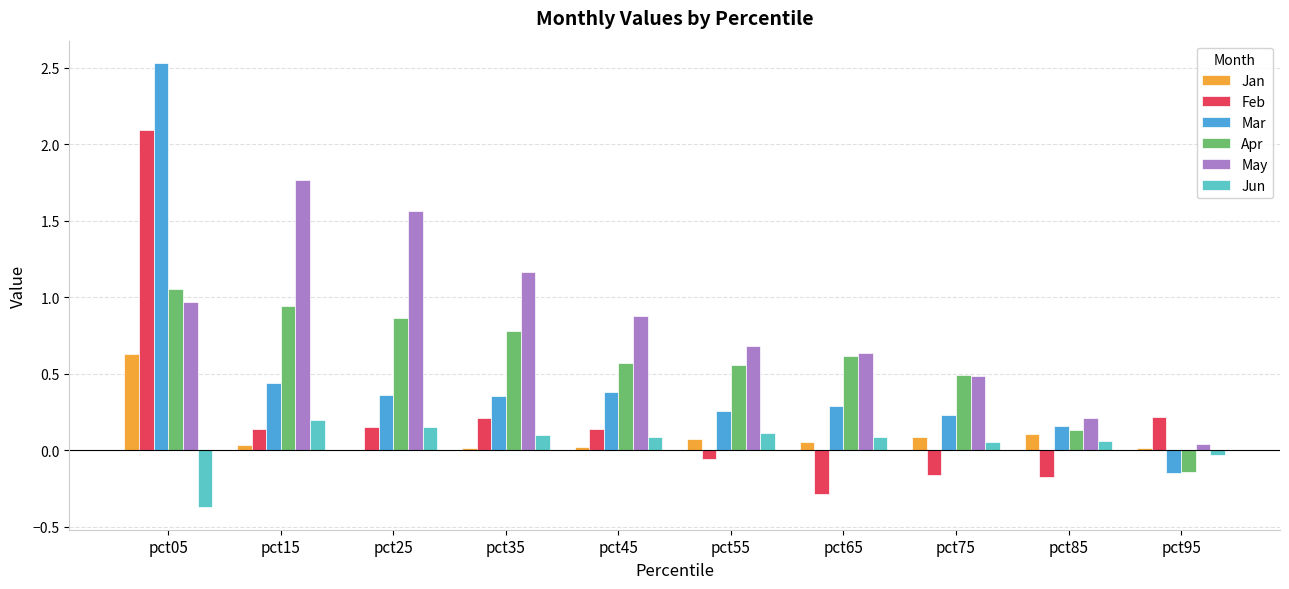

Is the value of Feb at pct65 greater than the value of Apr at pct35?

No